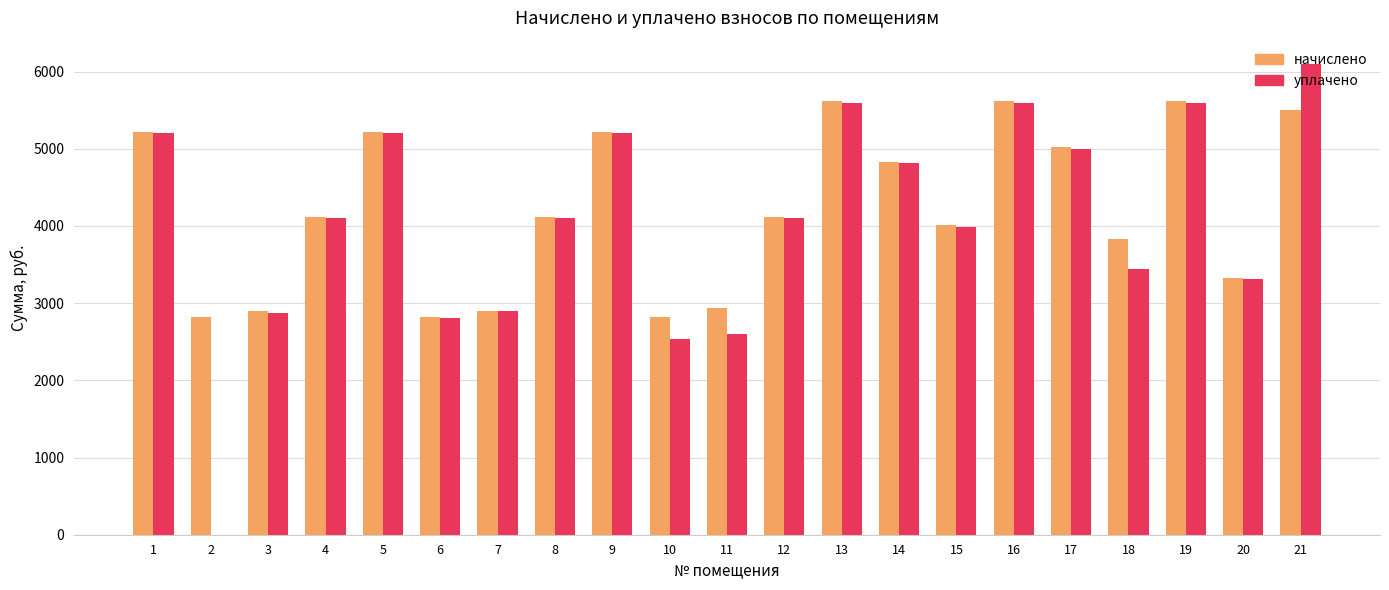

How many groups of bars are there?

21